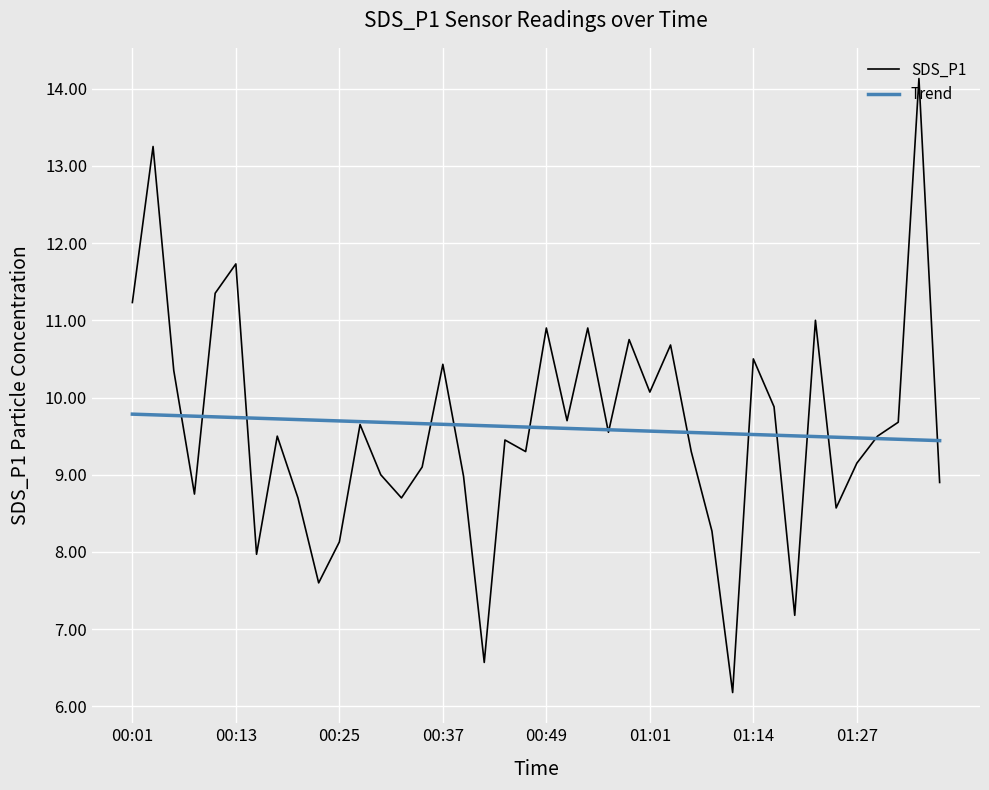

Which series has the largest range (max minus min)?

SDS_P1